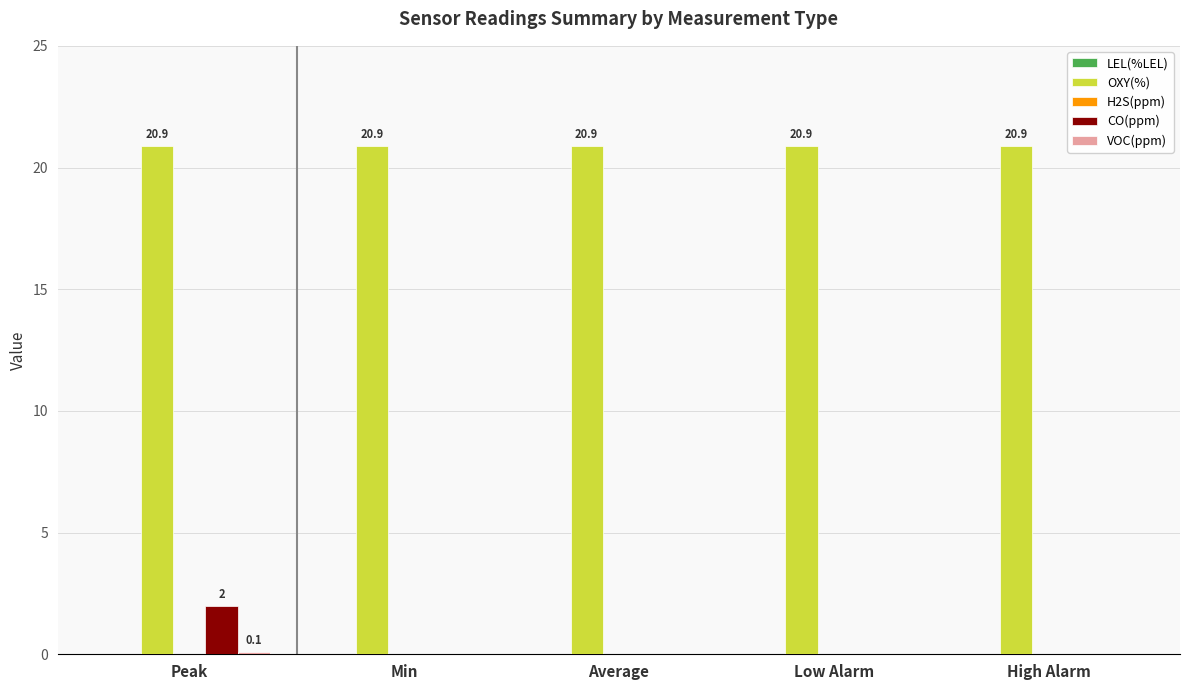

Which series has the widest spread of values?

CO(ppm)